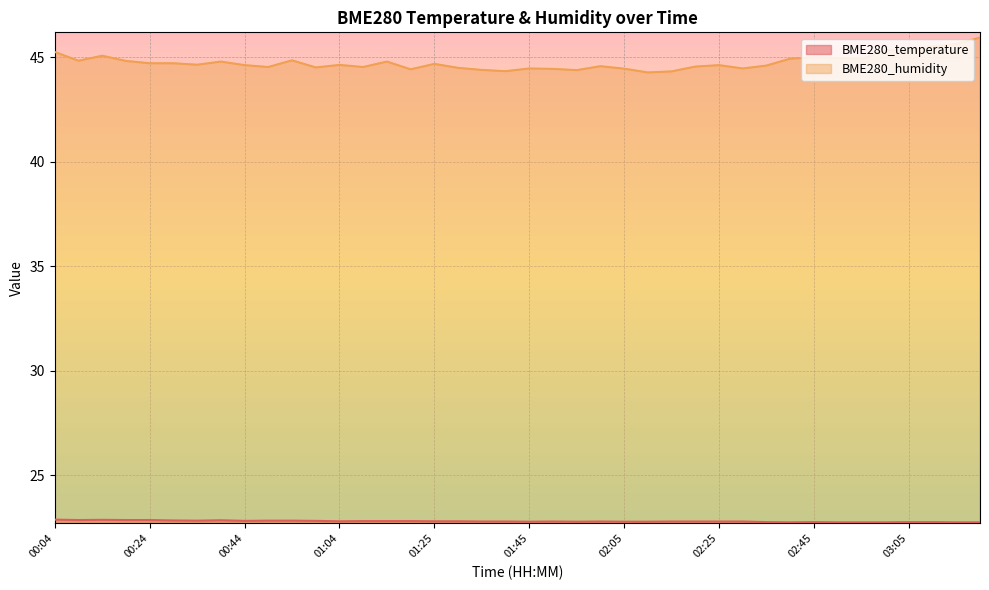

What is the difference between the maximum and second lowest values in the BME280_temperature series?

0.1